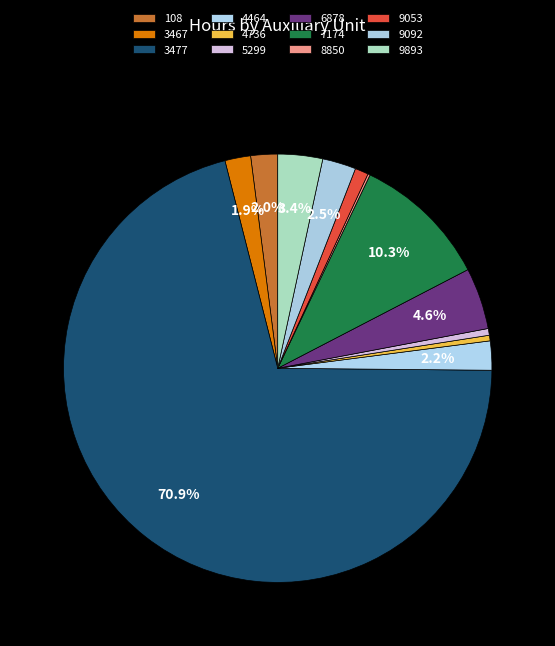

Does 3477 represent more than half of the total?

Yes